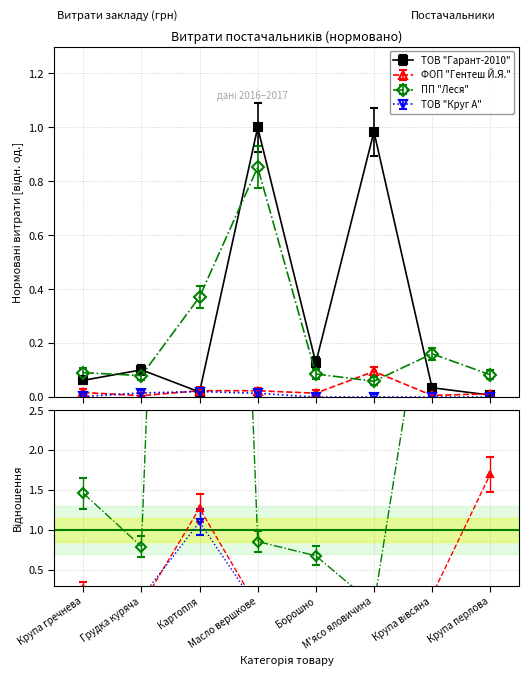

The value of ПП "Леся" at Картопля is 0.4. True or false?

True